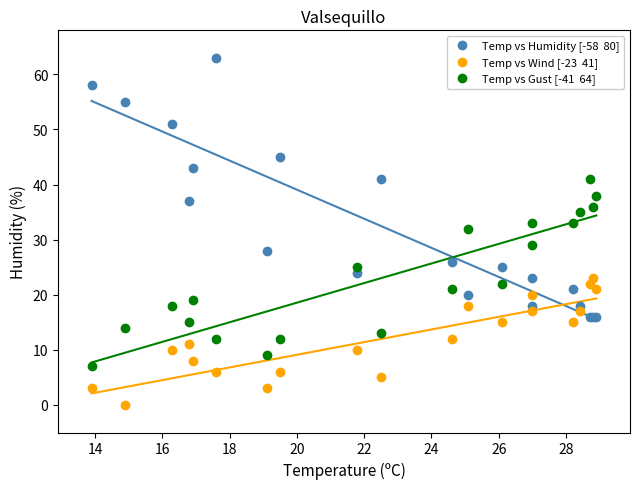

Across all series, what Y value is closest to 31?

32